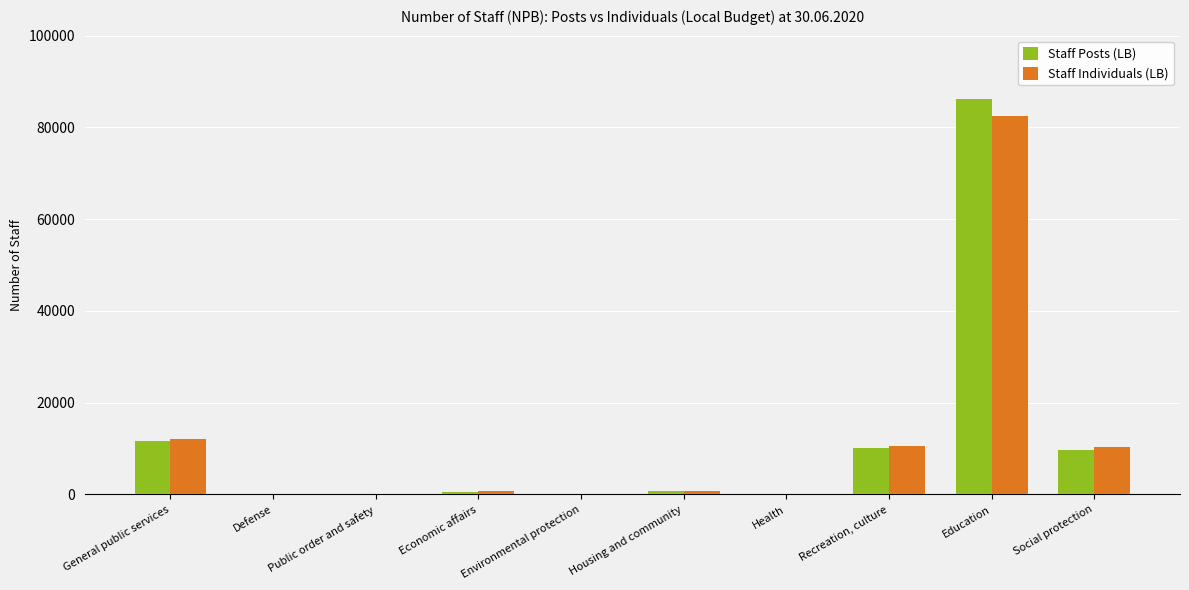

What is the total value across all series at Education?

168756.0